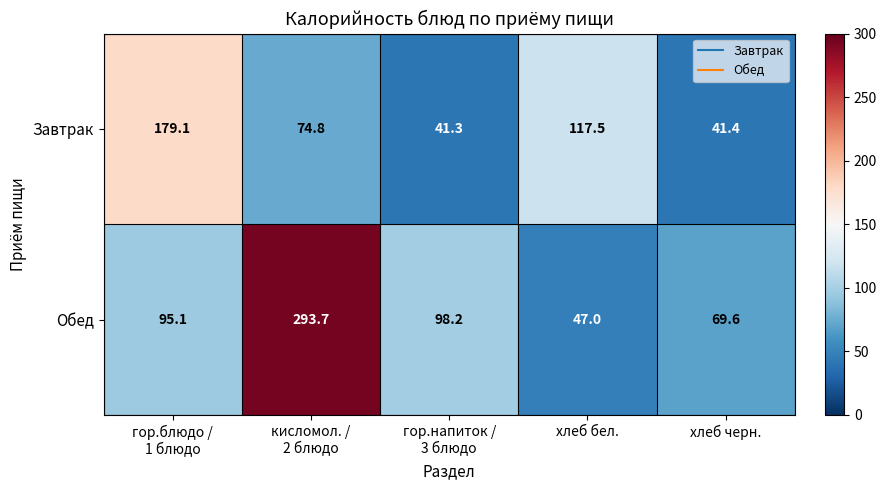

Rank the series by their maximum value, from highest to lowest.

Обед, Завтрак